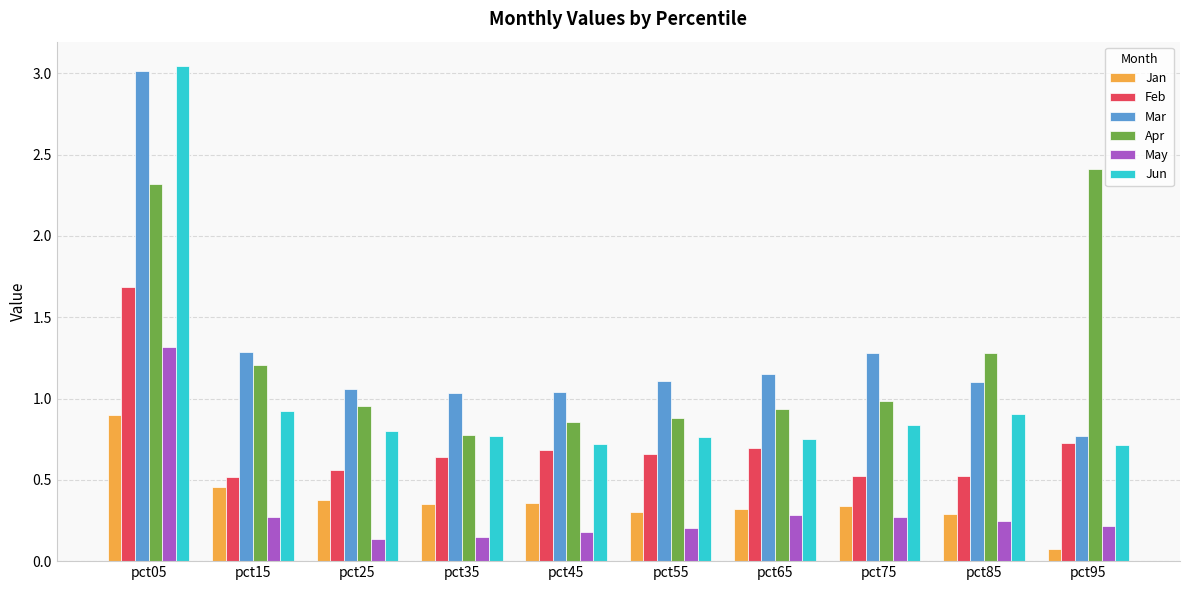

What is the sum of the Mar values at pct25 and pct65?

2.2